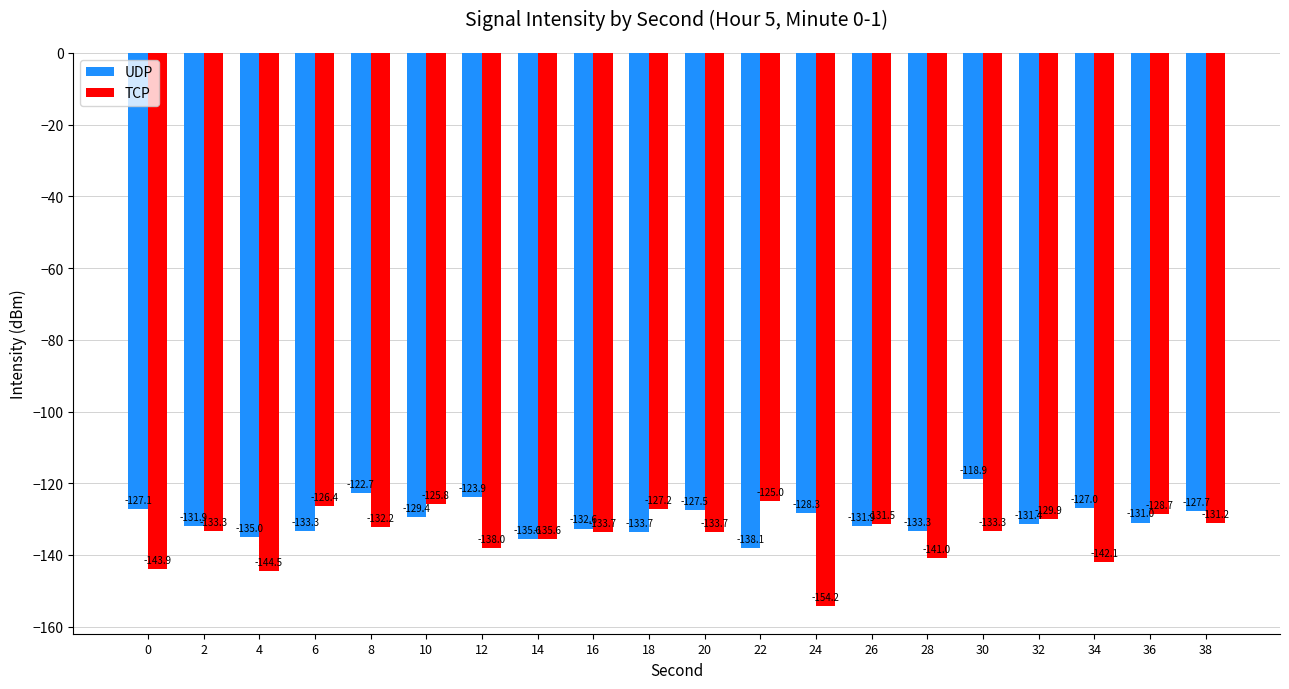

What is the difference between the maximum and minimum values in the UDP series?

19.2